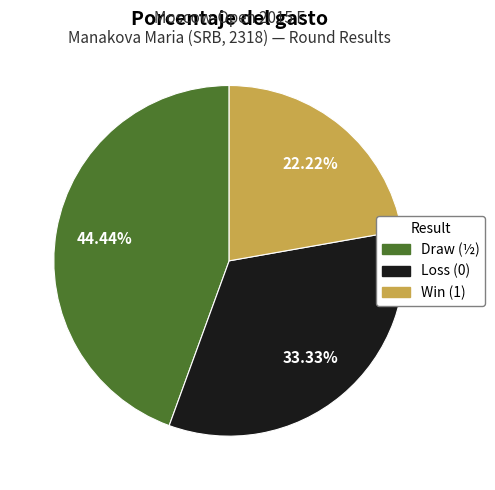

Is there a majority slice in this chart?

No